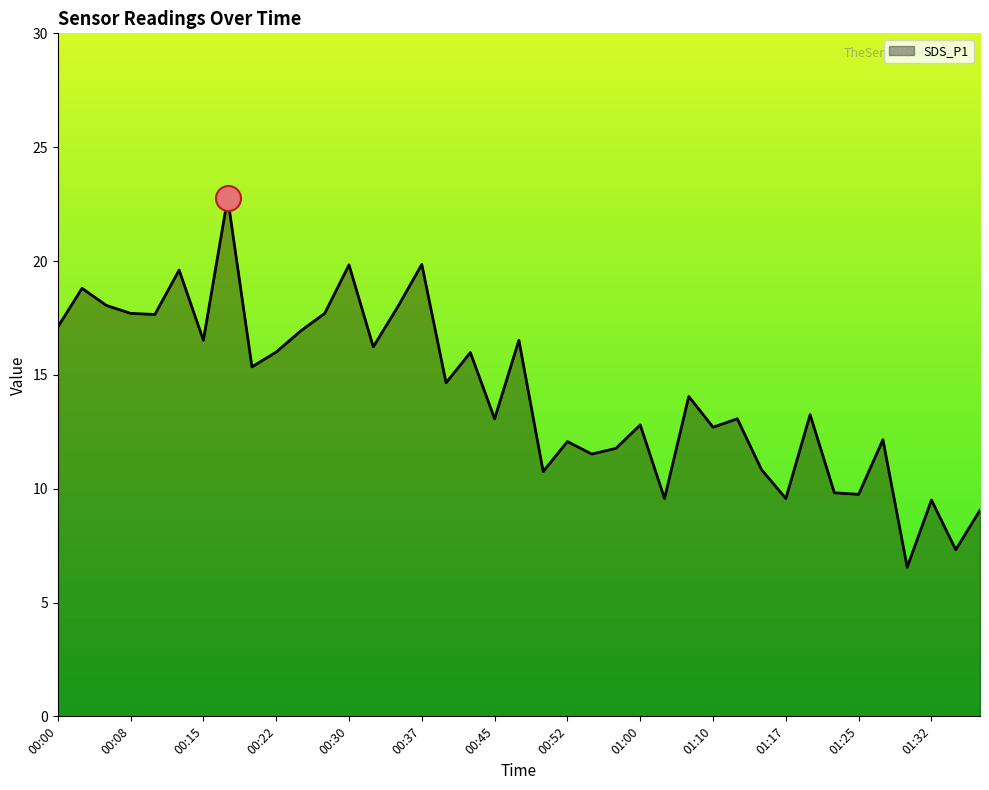

What is the difference between the maximum and minimum values?

16.2